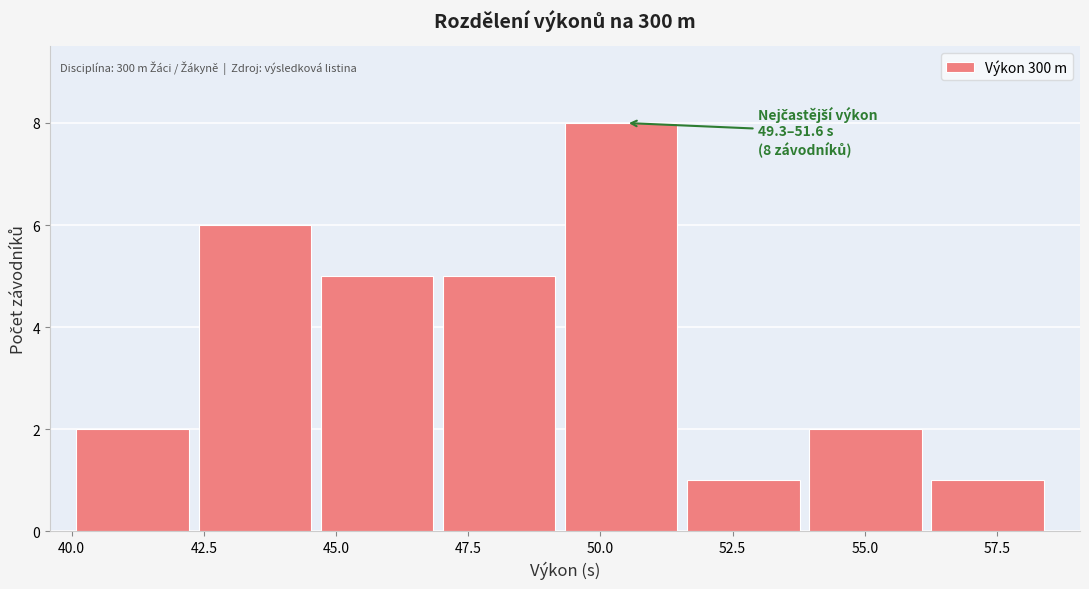

Over which range of the x-axis is the bar tallest?

49.5 to 51.5